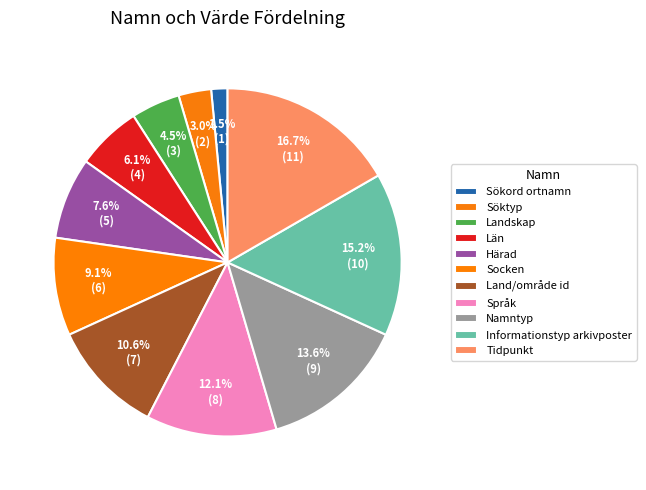

True or false: Landskap accounts for 1% of the total.

False